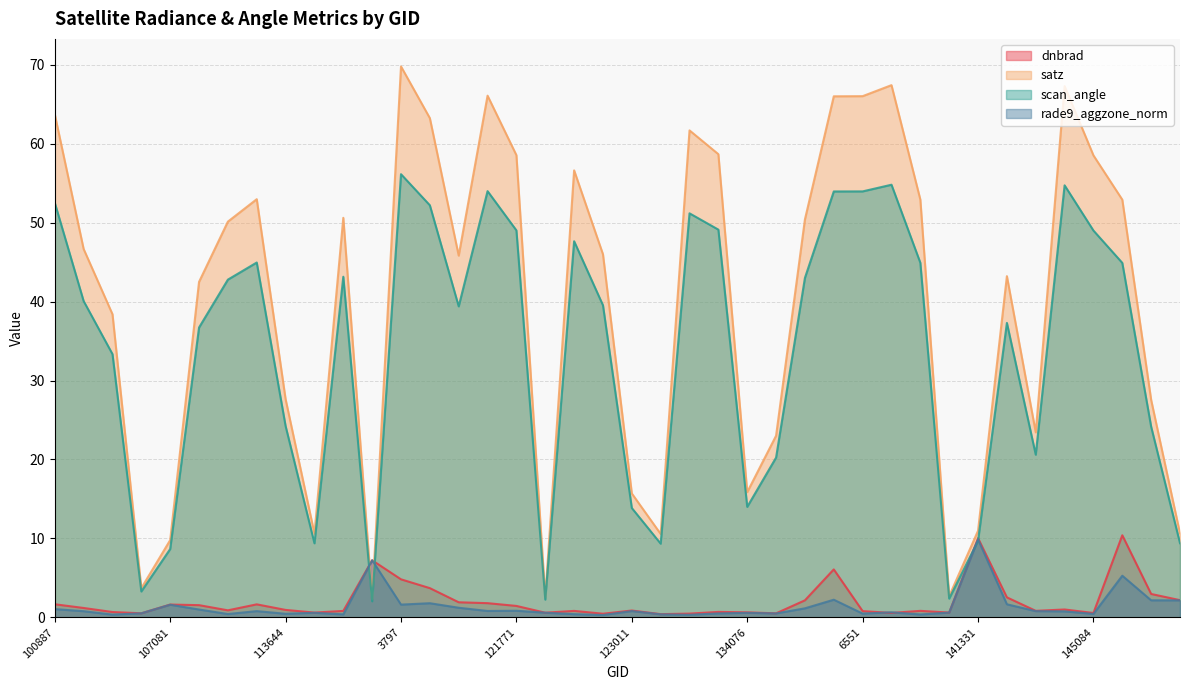

Reading left to right, transcribe all the data shown in this chart.

dnbrad: 100887=1.7	101013=1.2	104315=0.7	104431=0.5	107081=1.6	107253=1.6	109184=0.9	113477=1.7	113644=0.9	113817=0.6	115226=0.8	119351=7.2	3797=4.8	119873=3.7	120041=1.9	3995=1.8	121771=1.5	122118=0.6	122463=0.8	122837=0.5	123011=0.9	132248=0.4	132606=0.5	132798=0.7	134076=0.6	134260=0.5	134442=2.2	134626=6.1	6551=0.8	137664=0.6	137852=0.8	139217=0.6	141331=10.0	141525=2.5	143488=0.8	143889=1.0	145084=0.6	147212=10.4	147401=3.0	147588=2.2
satz: 100887=63.7	101013=46.7	104315=38.4	104431=3.7	107081=9.8	107253=42.5	109184=50.1	113477=53.0	113644=27.6	113817=10.6	115226=50.6	119351=2.3	3797=69.8	119873=63.2	120041=45.8	3995=66.1	121771=58.5	122118=2.5	122463=56.6	122837=46.0	123011=15.7	132248=10.6	132606=61.7	132798=58.7	134076=15.9	134260=23.0	134442=50.4	134626=66.0	6551=66.0	137664=67.4	137852=52.9	139217=2.7	141331=11.0	141525=43.2	143488=23.4	143889=67.3	145084=58.5	147212=52.9	147401=27.5	147588=10.6
scan_angle: 100887=52.5	101013=40.1	104315=33.3	104431=3.3	107081=8.7	107253=36.7	109184=42.8	113477=44.9	113644=24.2	113817=9.4	115226=43.1	119351=2.0	3797=56.1	119873=52.2	120041=39.4	3995=54.0	121771=49.0	122118=2.3	122463=47.6	122837=39.5	123011=13.9	132248=9.3	132606=51.2	132798=49.1	134076=14.0	134260=20.2	134442=43.0	134626=54.0	6551=54.0	137664=54.8	137852=44.9	139217=2.4	141331=9.7	141525=37.3	143488=20.6	143889=54.7	145084=49.0	147212=44.9	147401=24.2	147588=9.4
rade9_aggzone_norm: 100887=1.1	101013=0.8	104315=0.4	104431=0.5	107081=1.6	107253=1.0	109184=0.4	113477=0.8	113644=0.5	113817=0.6	115226=0.4	119351=7.2	3797=1.6	119873=1.8	120041=1.2	3995=0.8	121771=0.8	122118=0.6	122463=0.4	122837=0.3	123011=0.8	132248=0.4	132606=0.3	132798=0.5	134076=0.6	134260=0.5	134442=1.1	134626=2.2	6551=0.5	137664=0.6	137852=0.4	139217=0.6	141331=9.9	141525=1.7	143488=0.8	143889=0.8	145084=0.4	147212=5.3	147401=2.2	147588=2.2